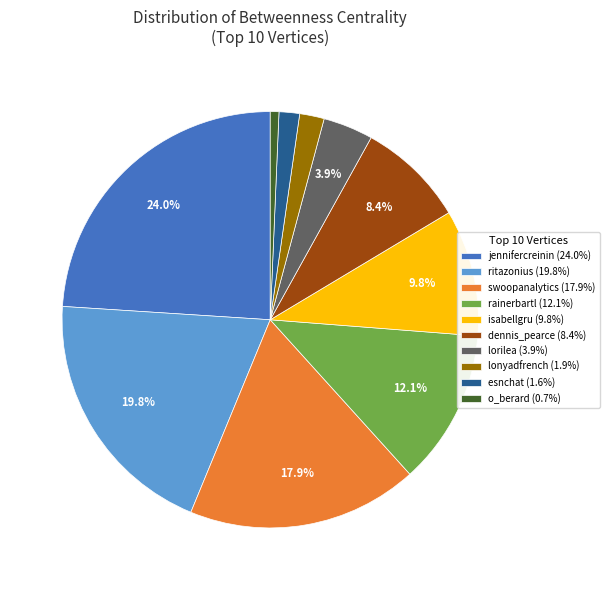

How many segments does this pie chart have?

10